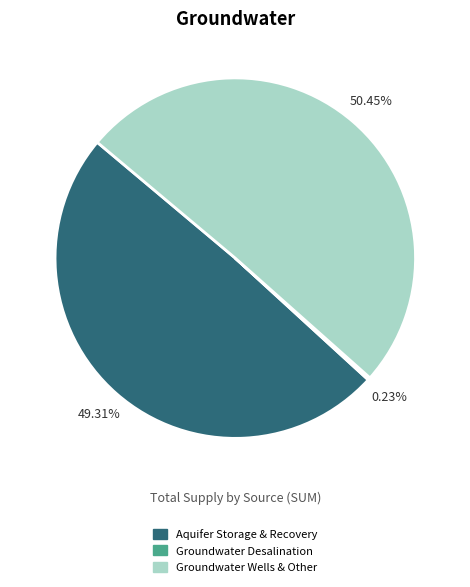

Which category has the biggest portion of the pie?

Groundwater Wells & Other